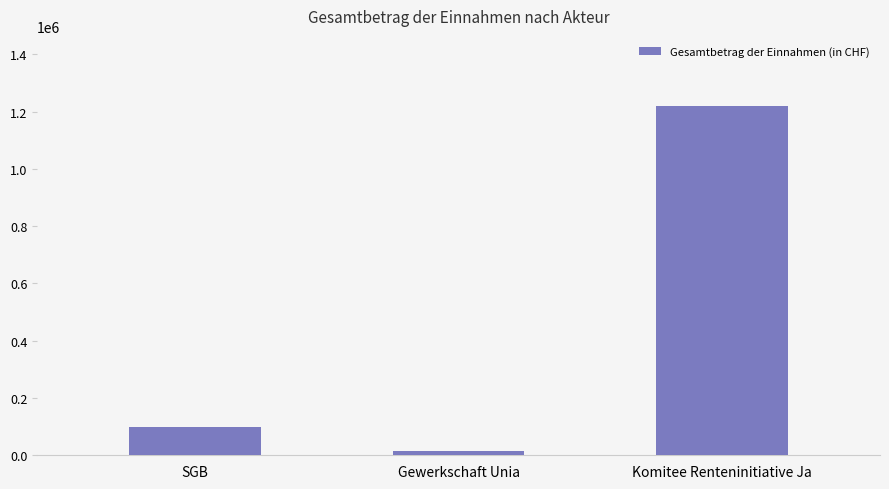

Reading left to right, transcribe all the data shown in this chart.

SGB=99578	Gewerkschaft Unia=16308	Komitee Renteninitiative Ja=1220337